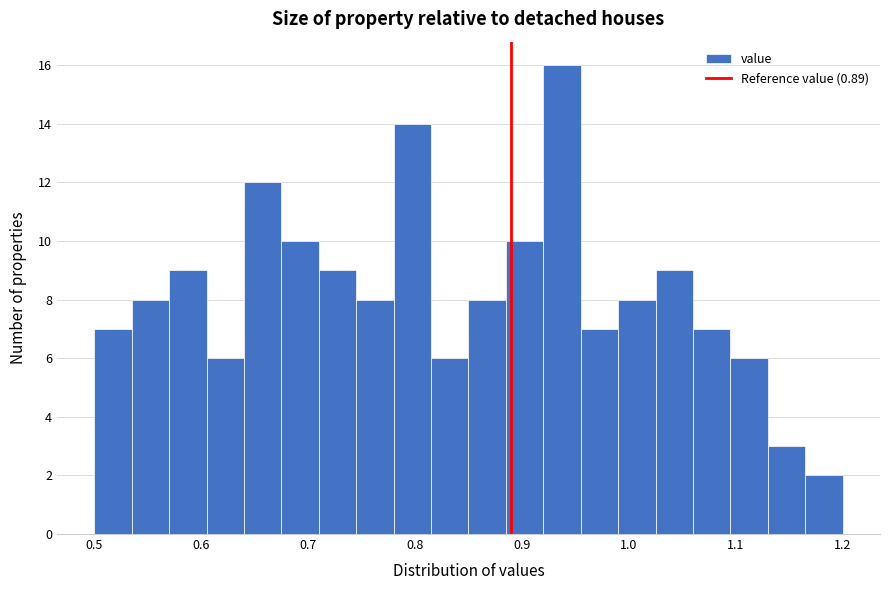

Around what value on the x-axis is the tallest bar? Give the approximate position of its centre, as read against the axis.

0.94